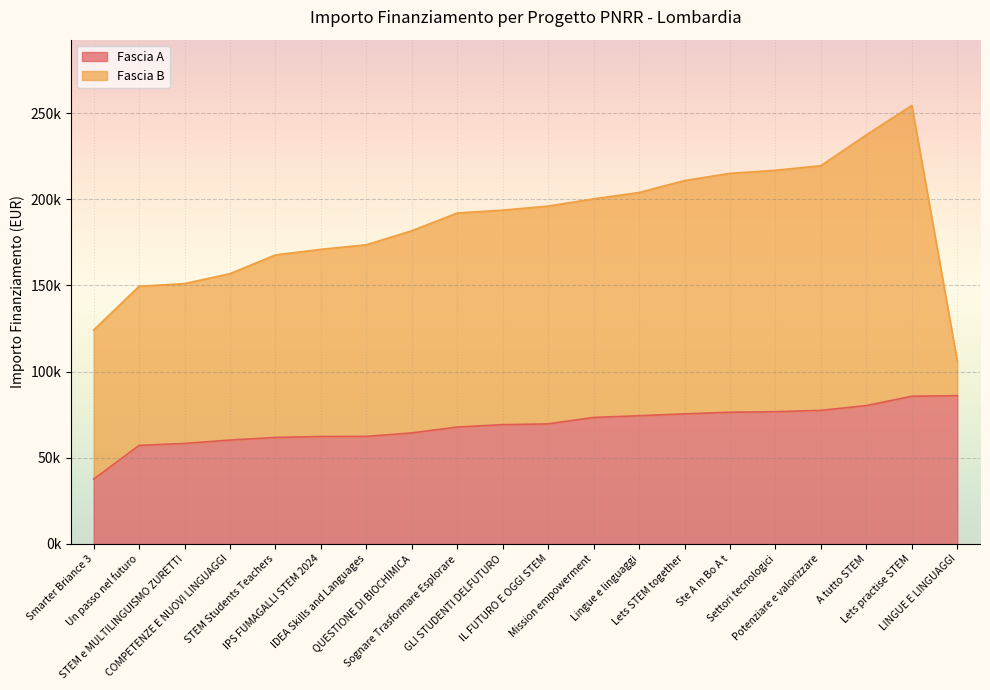

What position from the left is Ste A m Bo A t?

15